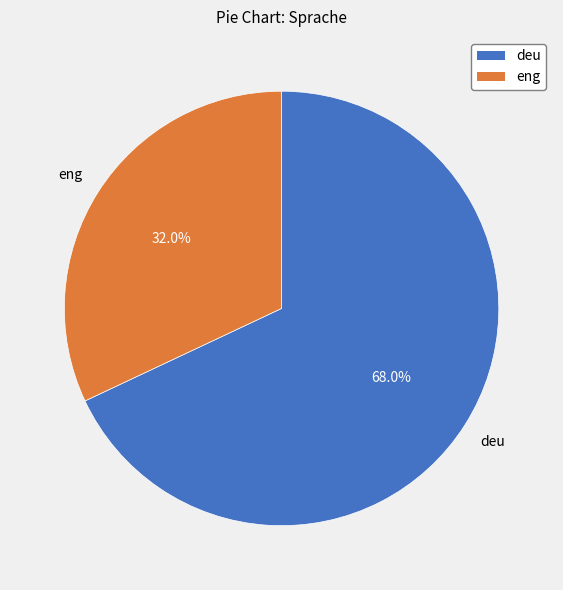

Rank the categories by value from highest to lowest.

deu, eng